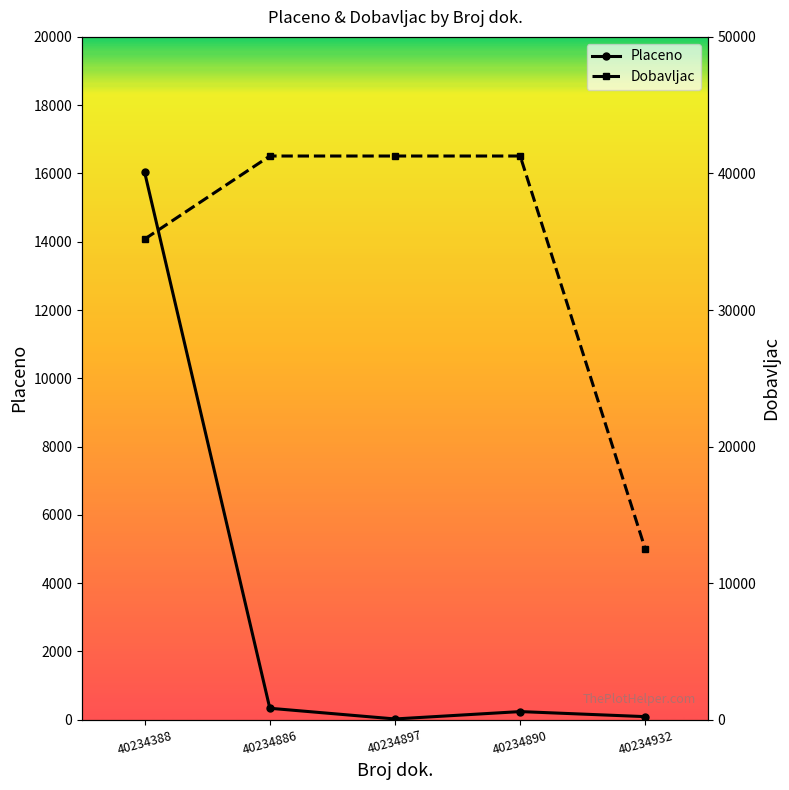

At which label does Placeno first exceed 236?

40234388